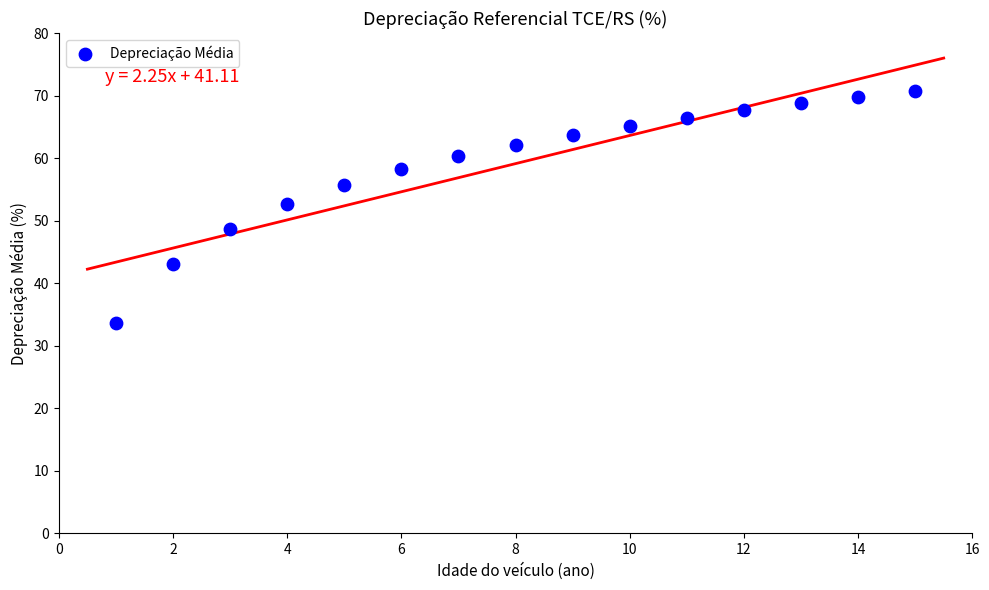

What is the range of Y values (max minus min)?

37.1